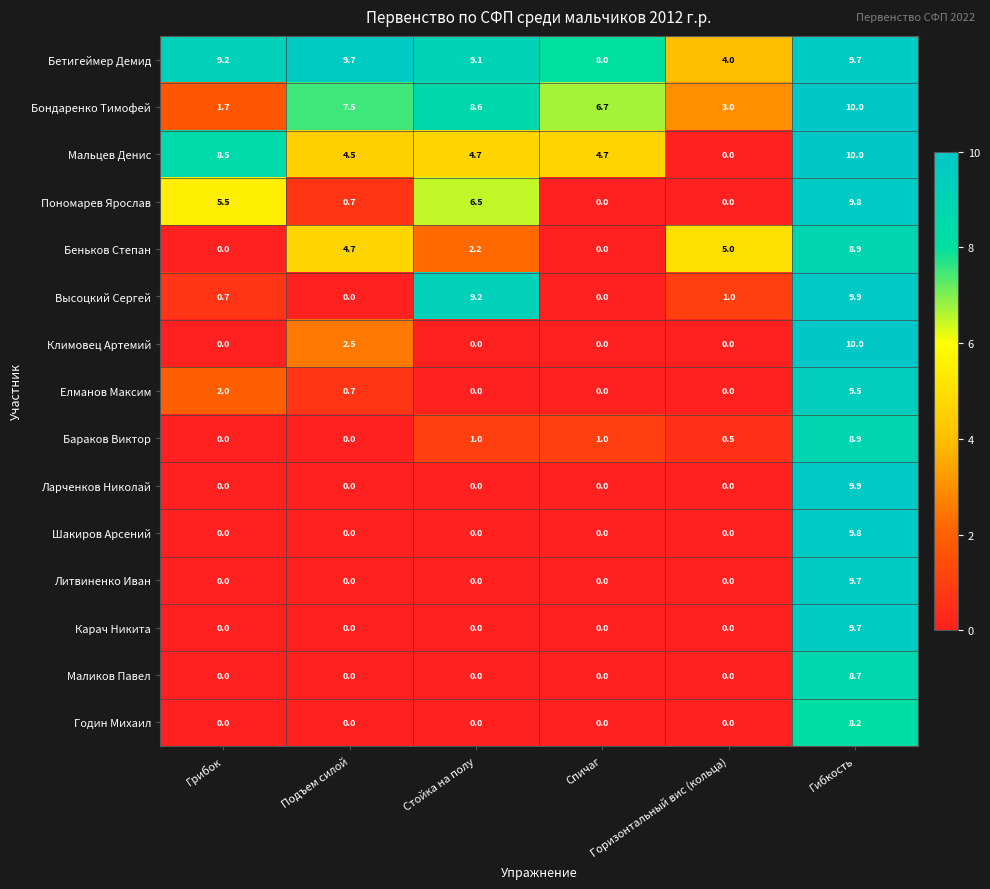

How many Ларченков Николай values are between 0 and 1?

5